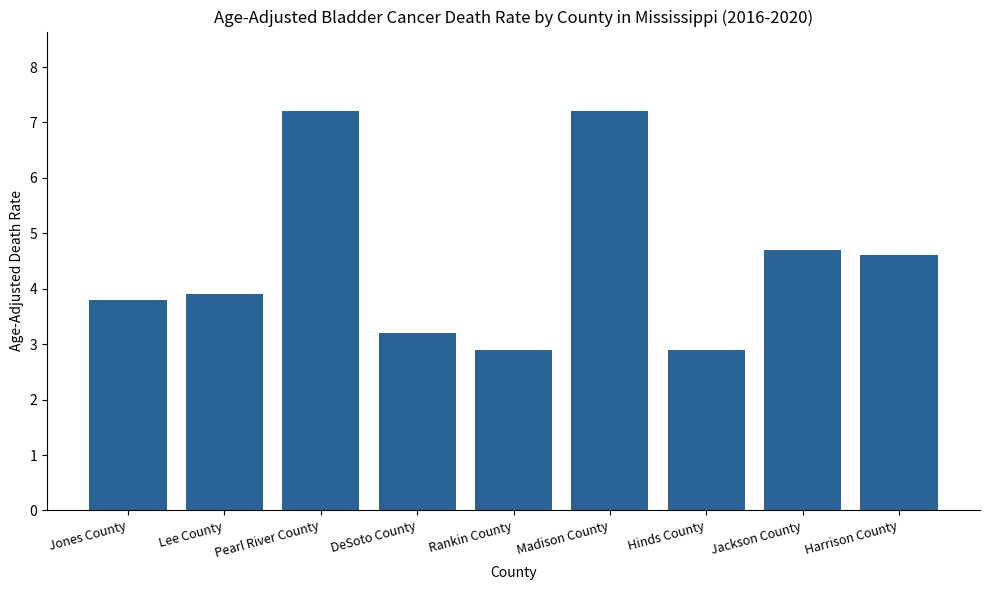

What is the label of the 4th bar from the right?

Madison County